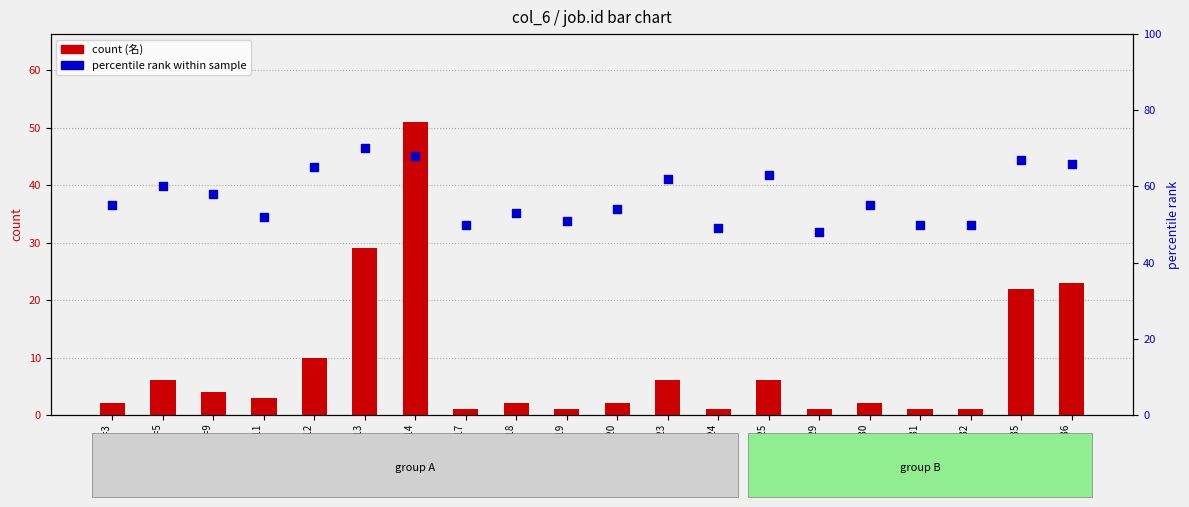

Which series has the largest total across all categories?

percentile rank